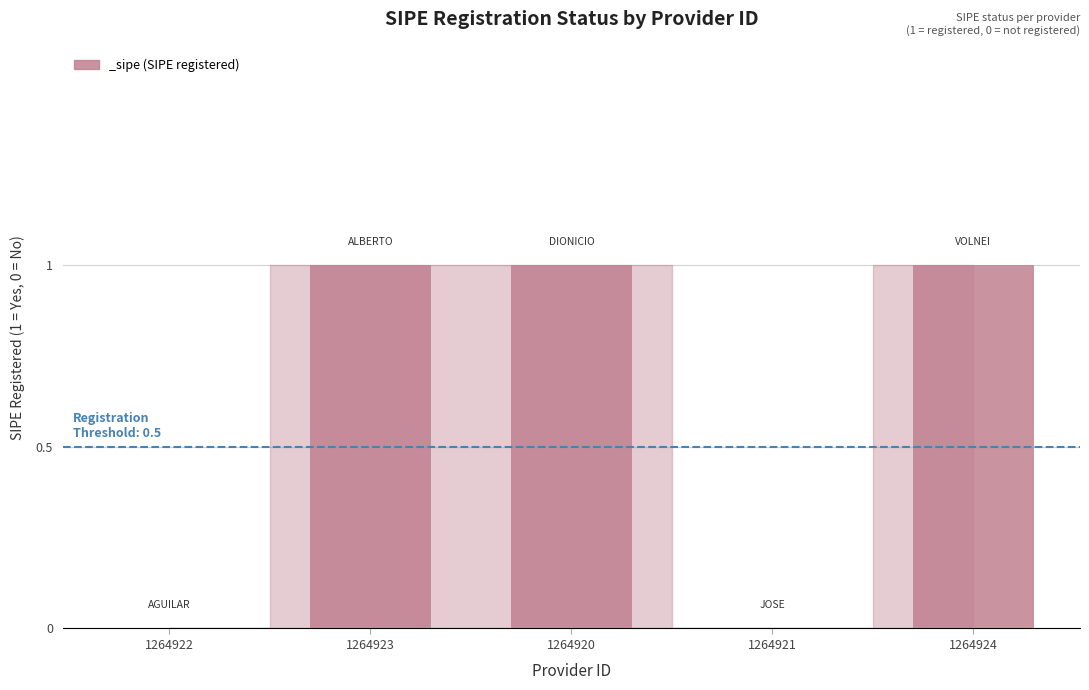

What is the sum of the values at 1264924 and 1264920?

2